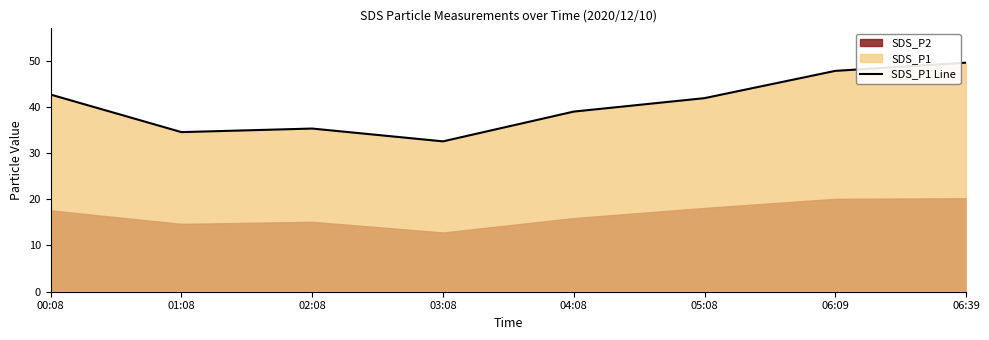

What is the label of the 7th point from the right?

01:08